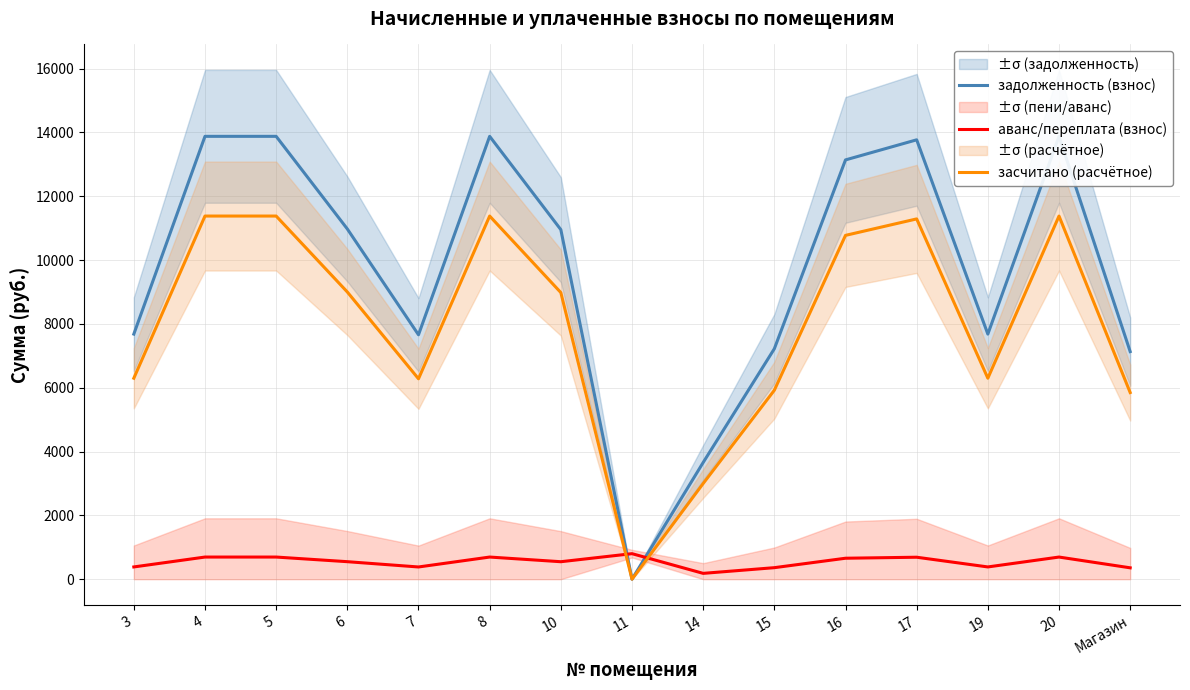

The аванс/переплата (взнос) series shows 361.0 at 15. True or false?

True